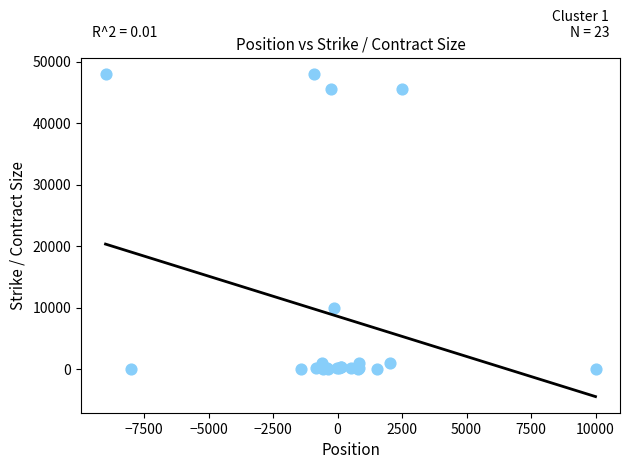

What Y value in the scatter plot is closest to 24000?

10000.0